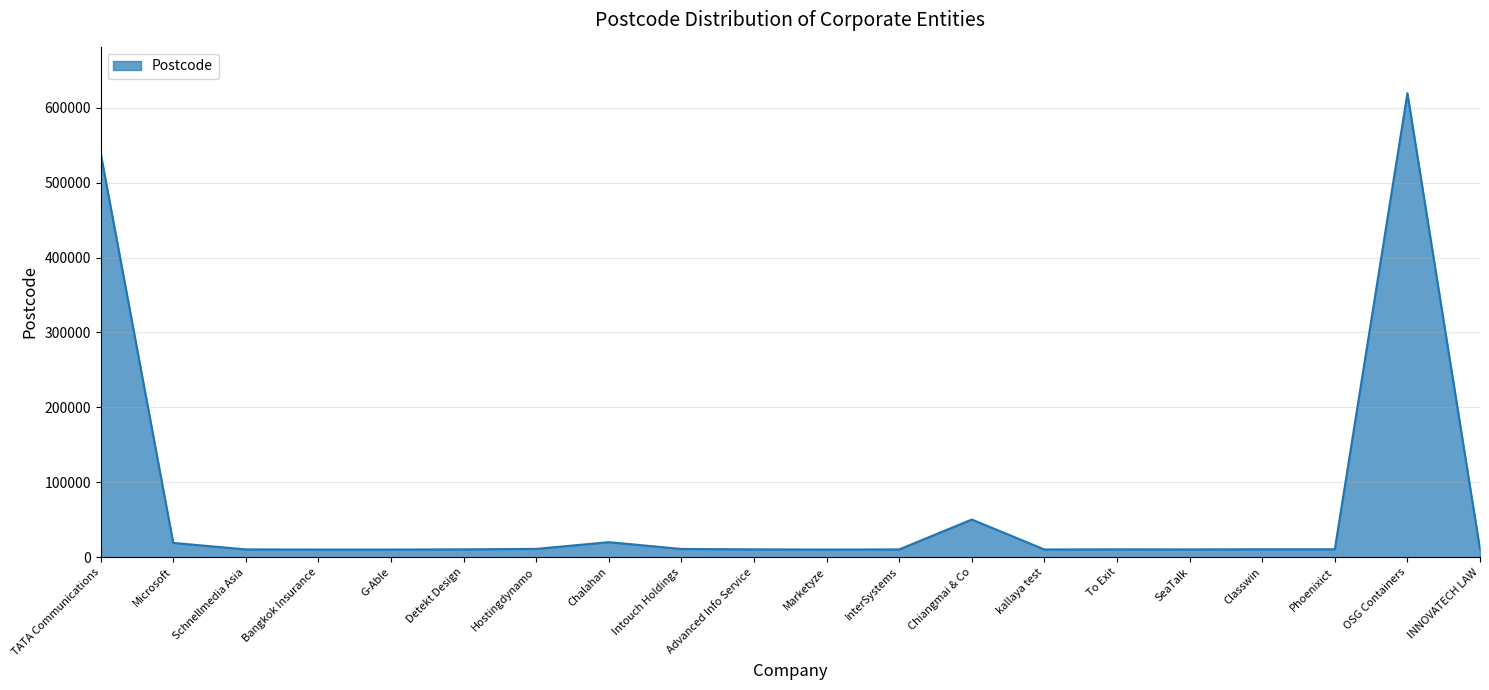

Which category has the highest value across all series?

OSG Containers